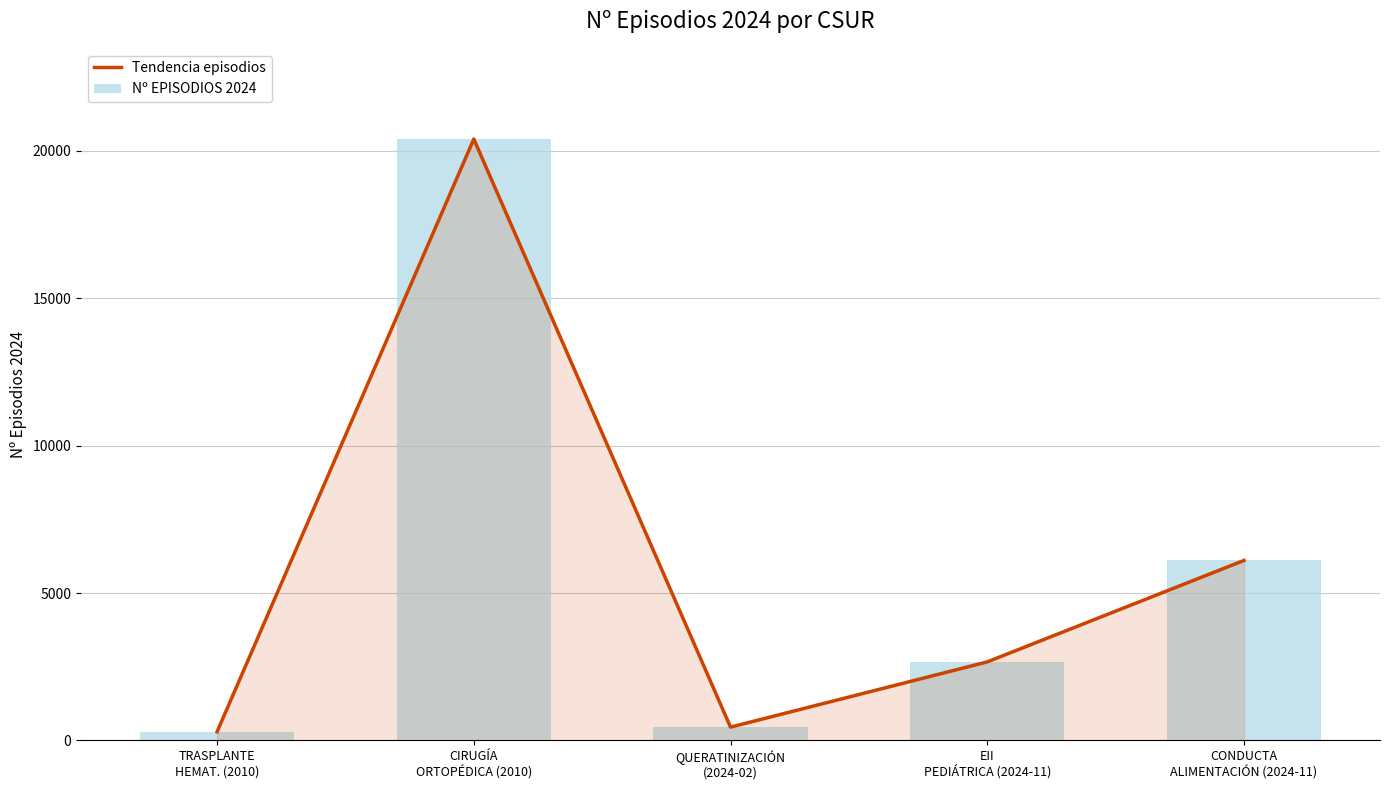

How many data points does each series have?

5